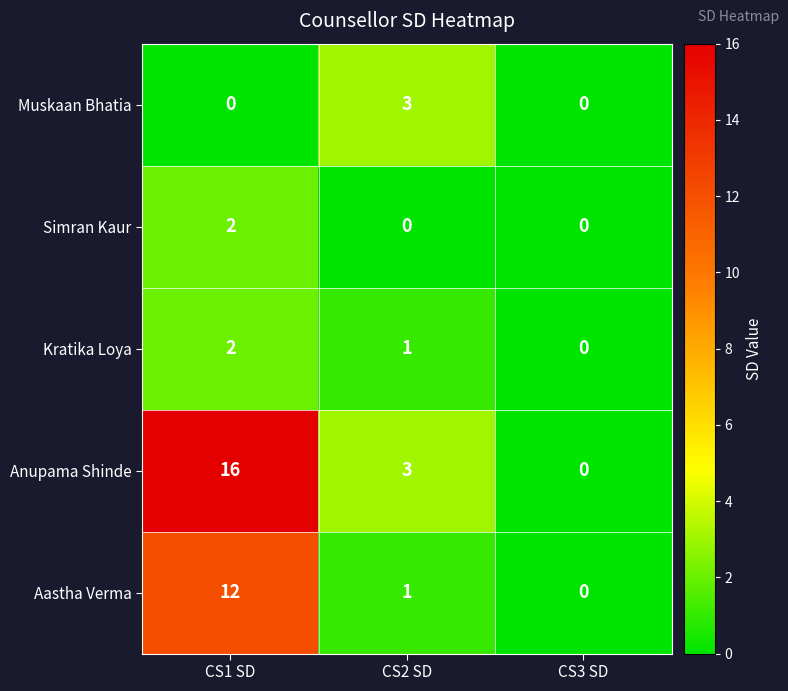

At how many categories does at least one series exceed 13?

1